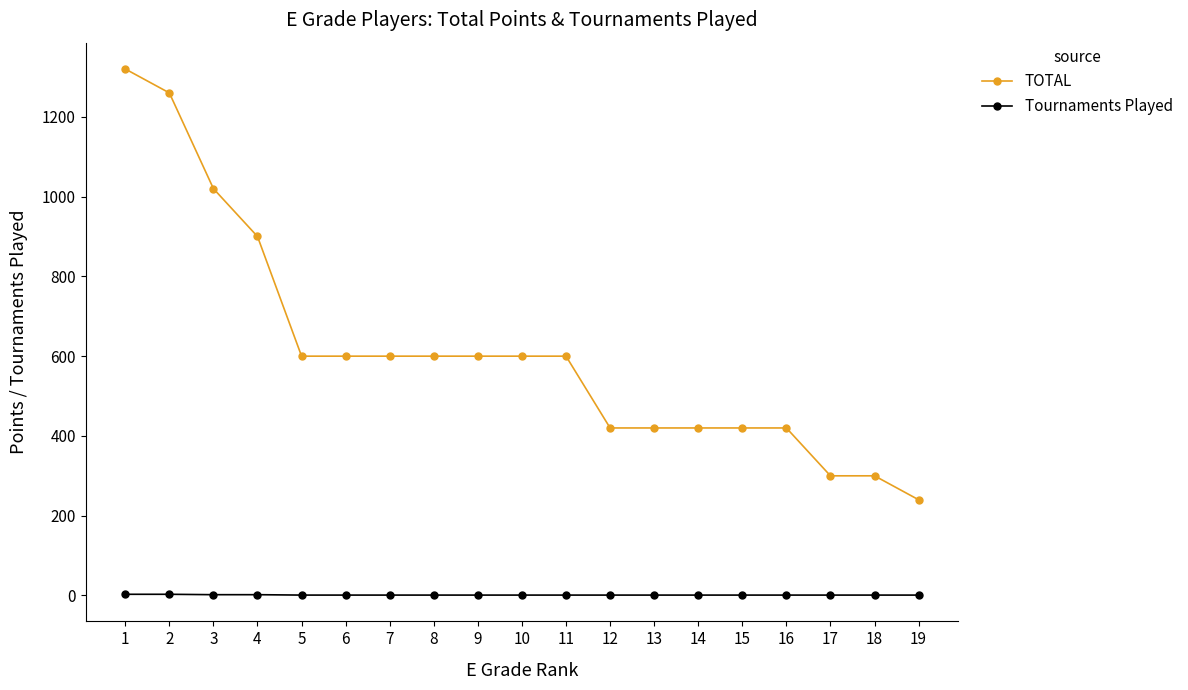

Which series has the largest total across all categories?

TOTAL